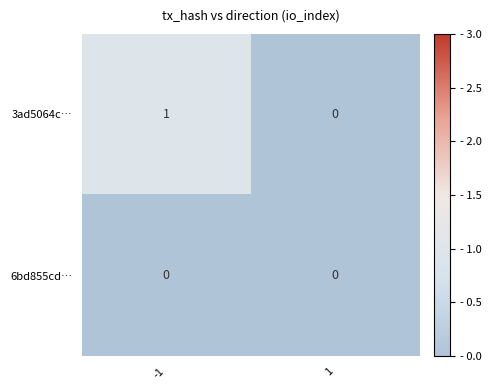

Rank the series by their maximum value, from lowest to highest.

6bd855cd…, 3ad5064c…